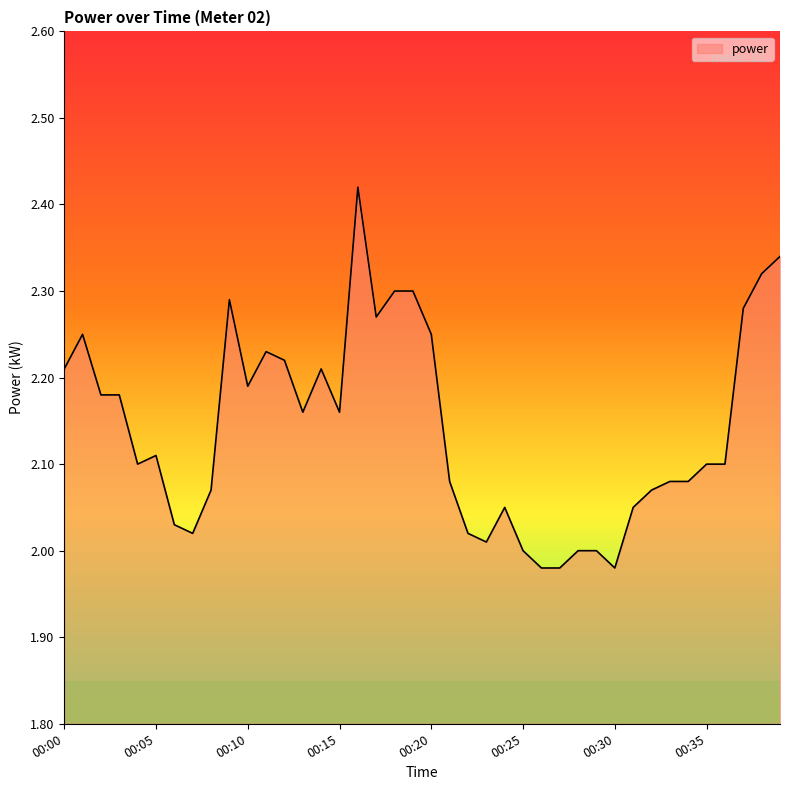

What is the difference between the maximum and minimum values?

0.4